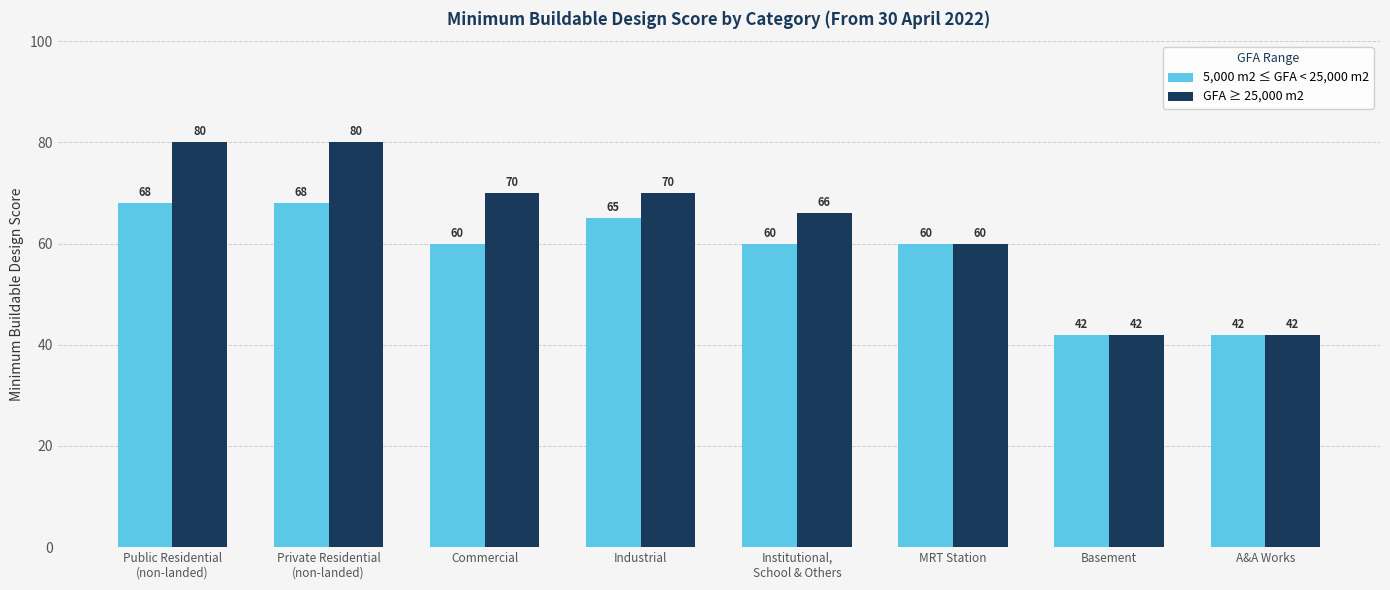

Which series has the largest total across all categories?

GFA ≥ 25,000 m2